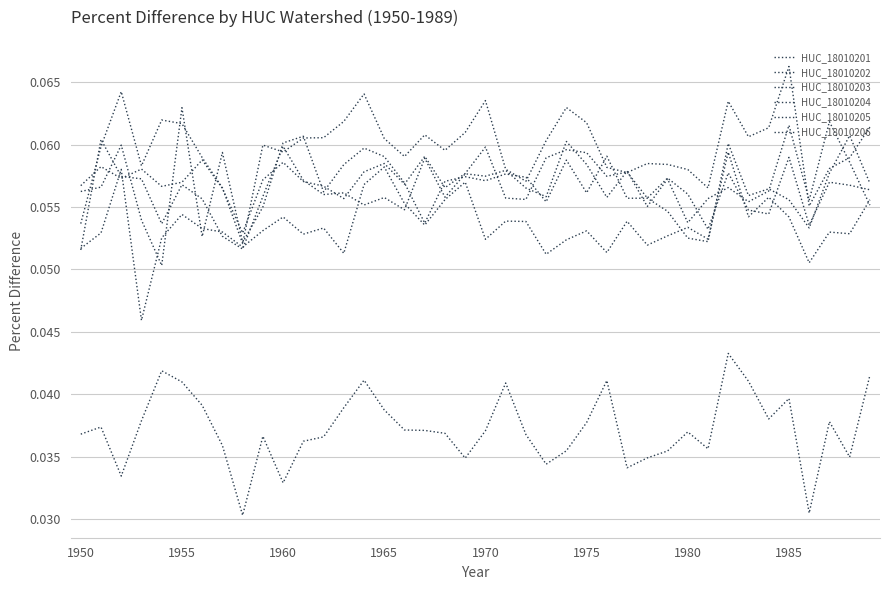

In HUC_18010202, how many points are higher than both neighbors (excluding endpoints)?

10